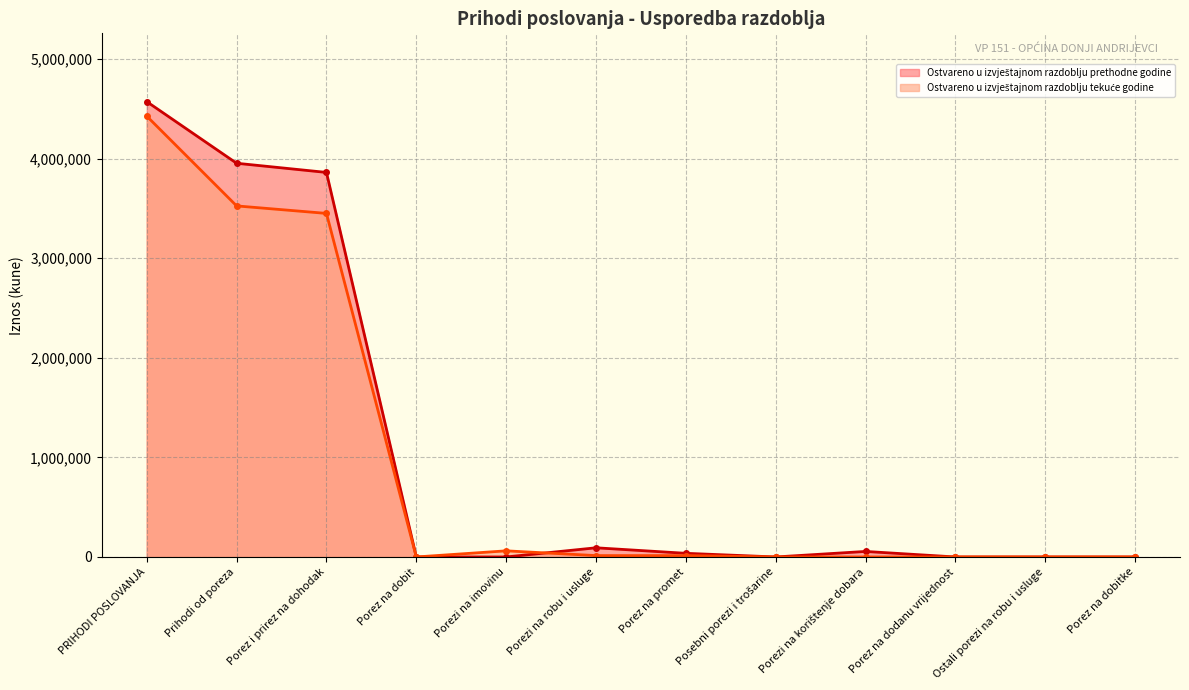

The value of Ostvareno u izvještajnom razdoblju prethodne godine at Ostali porezi na robu i usluge is -1967385. True or false?

False